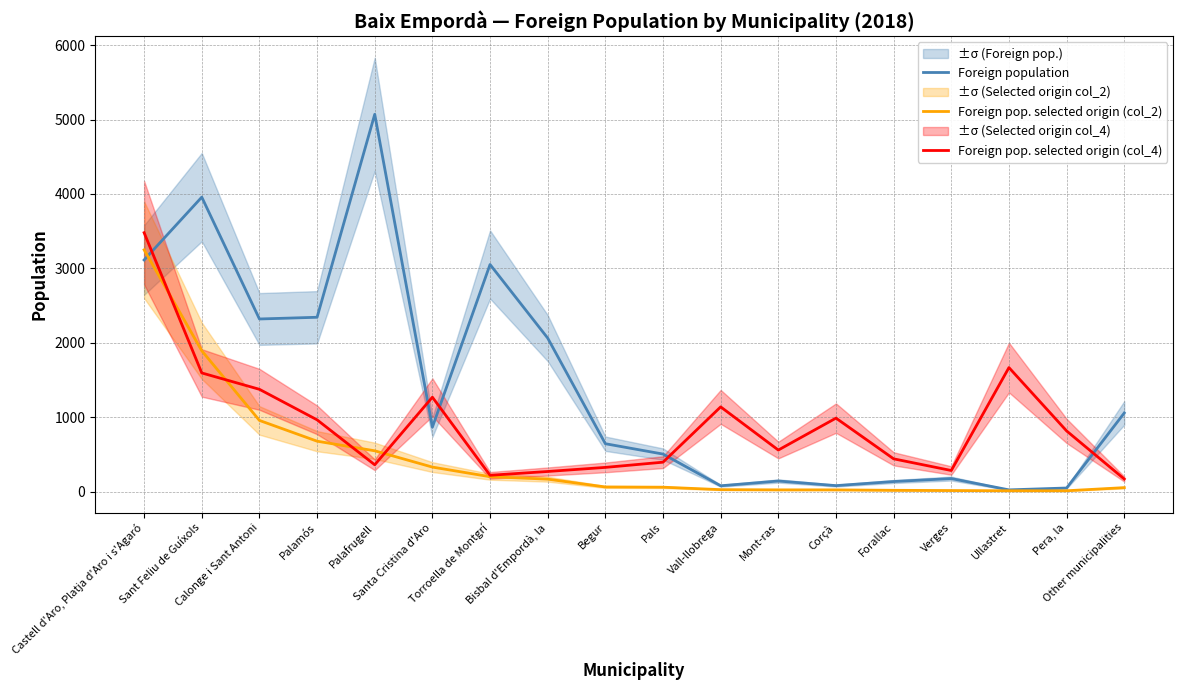

Read the Foreign population value at Ullastret.

24